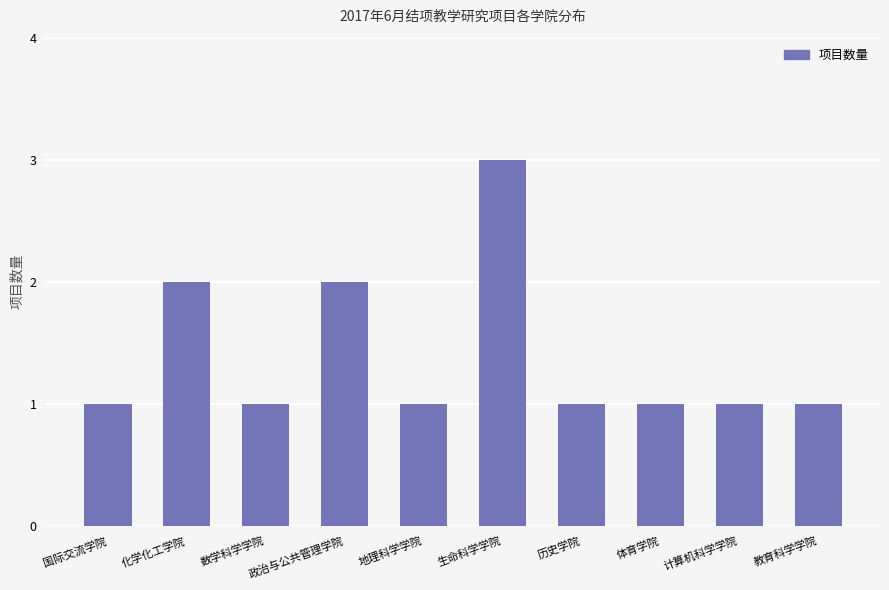

Is it true that the value at 化学化工学院 is 1?

False